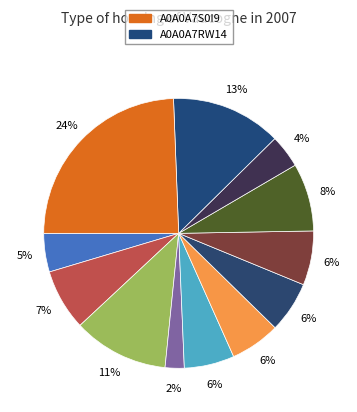

How many slices are in this pie chart?

12